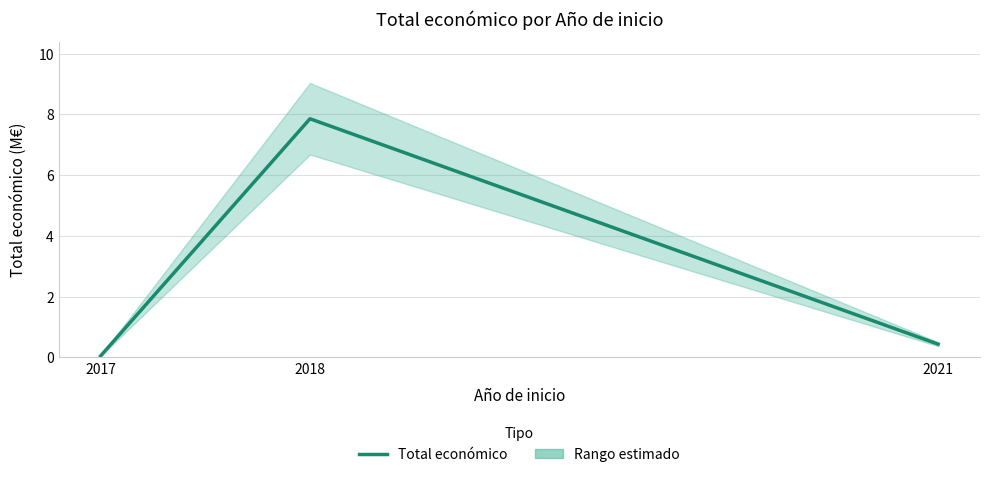

What is the average value?

2.8